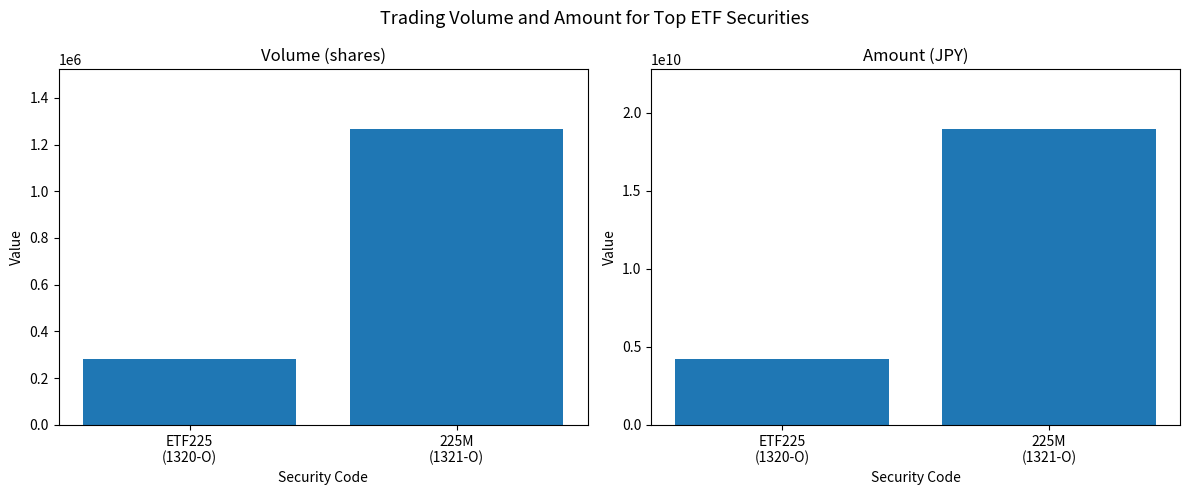

Which category has the lowest value in the Amount series?

ETF225
(1320-O)